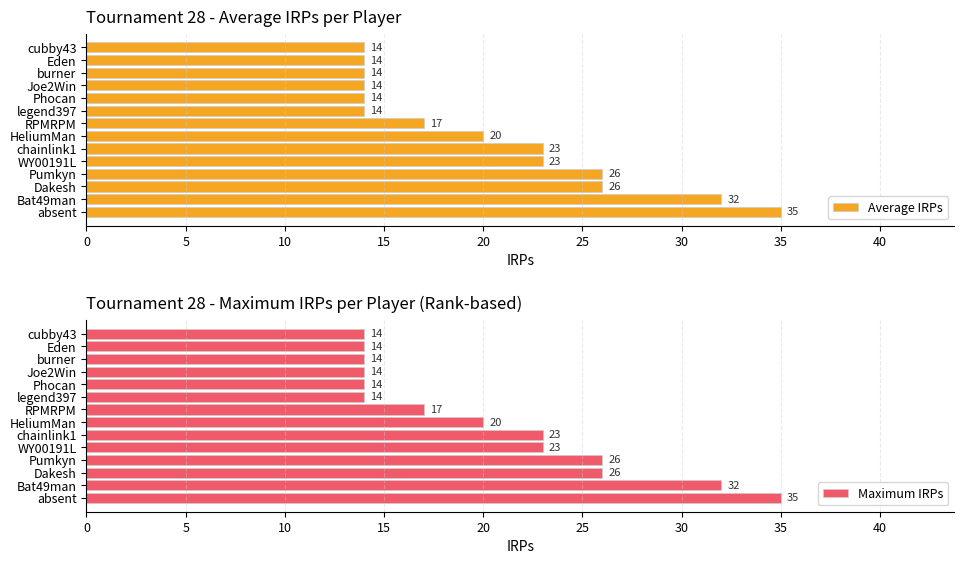

Which category has the highest value in the Average IRPs series?

absent